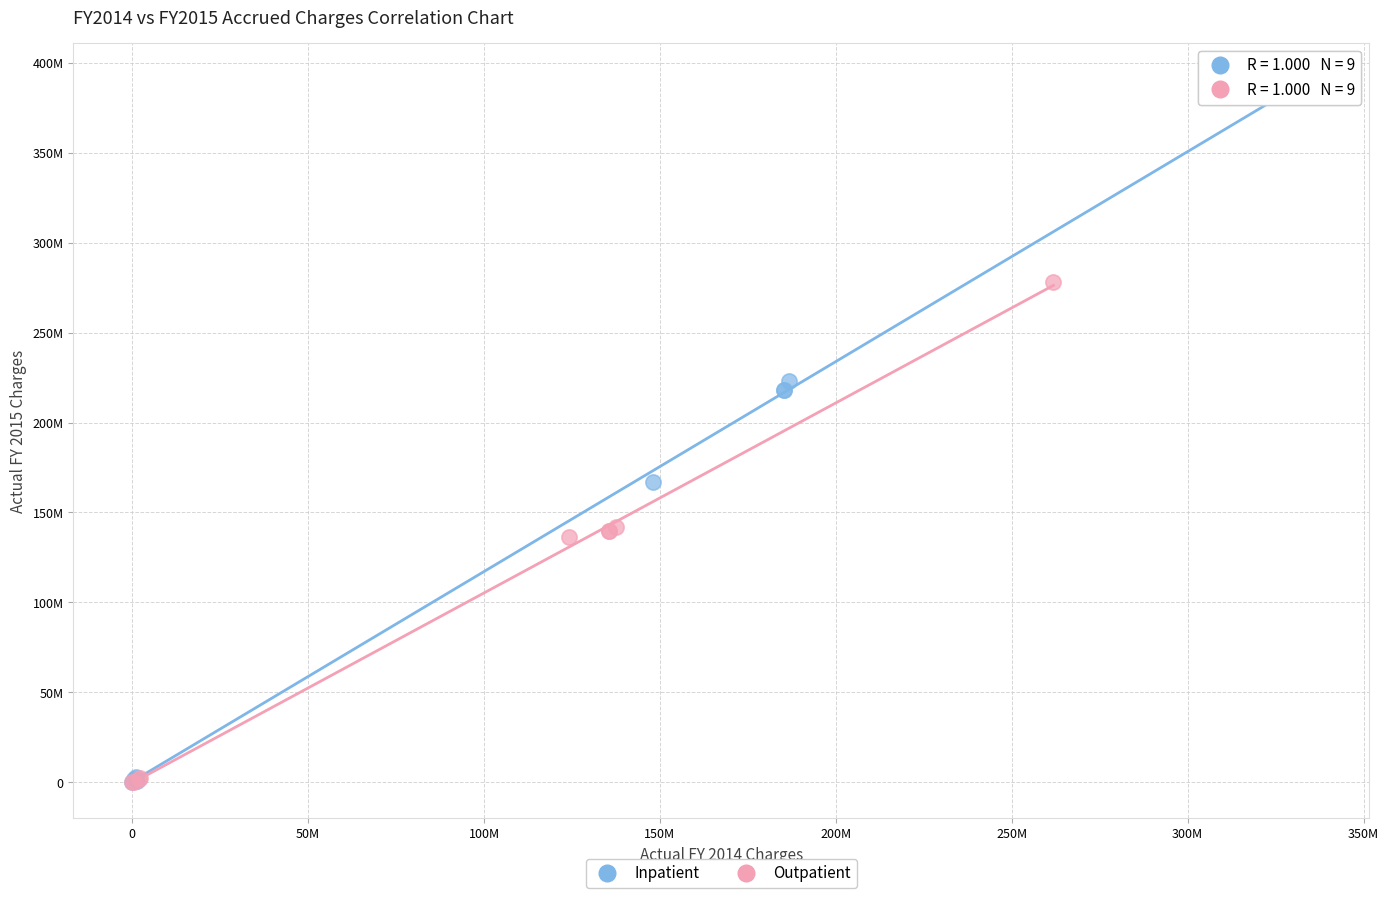

Which series reaches the maximum Y coordinate?

Inpatient